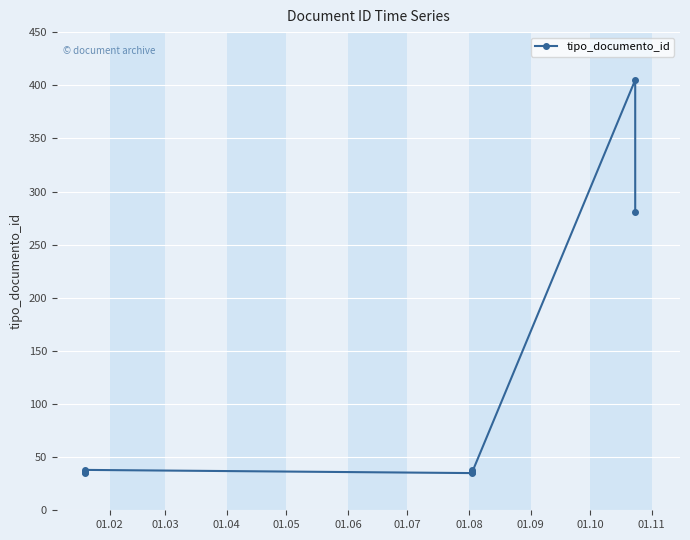

True or false: the data shows 8 at 01.04.

False